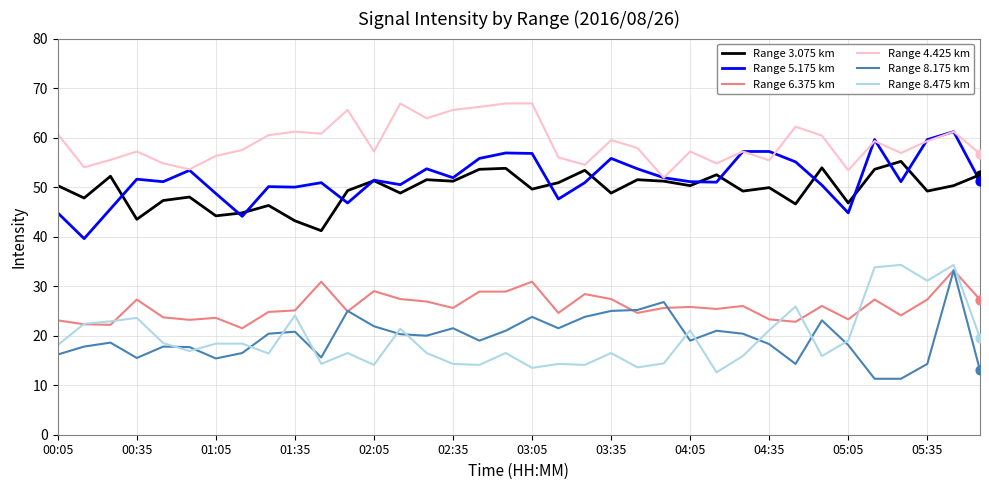

True or false: Range 6.375 km and Range 3.075 km cross at least once.

False